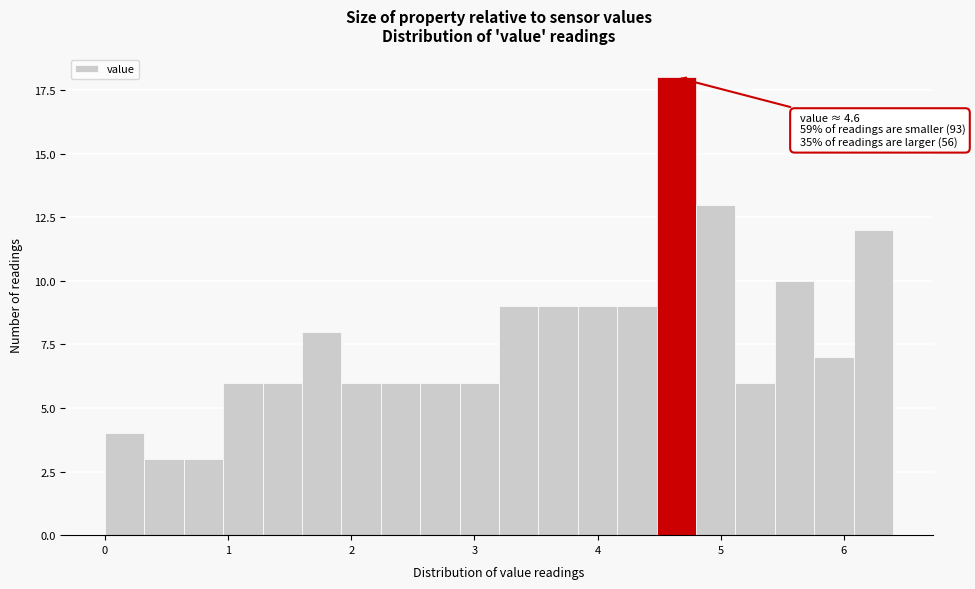

Around what value on the x-axis is the tallest bar? Give the approximate position of its centre, as read against the axis.

4.6